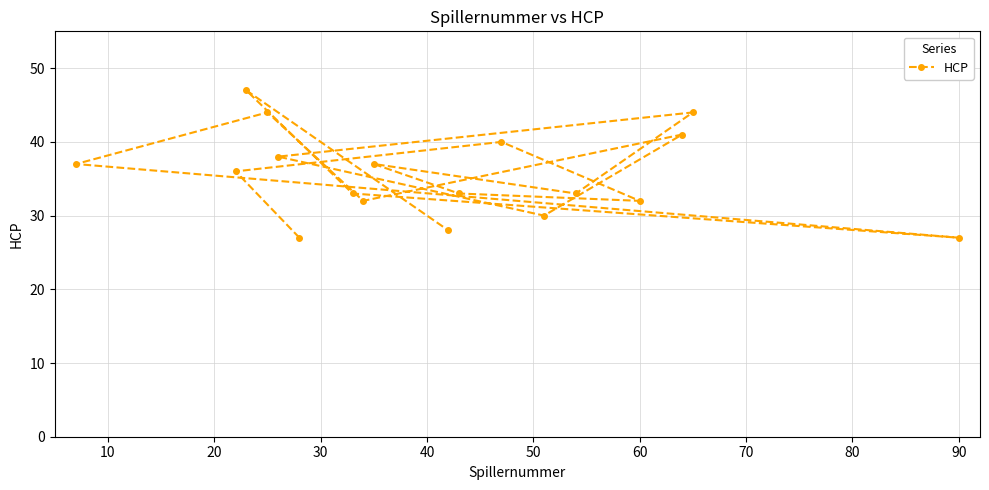

Is it true that the value at 60 is 32?

True